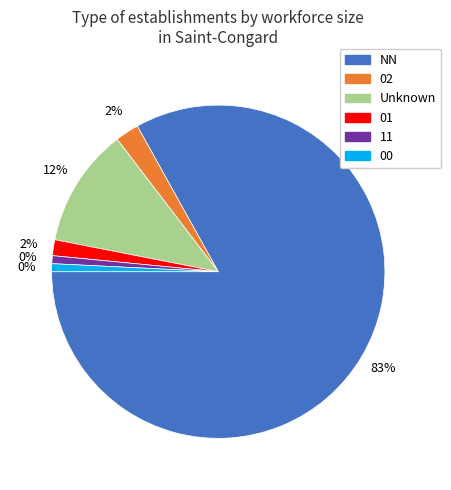

The 02 slice represents 2% of the pie. True or false?

True